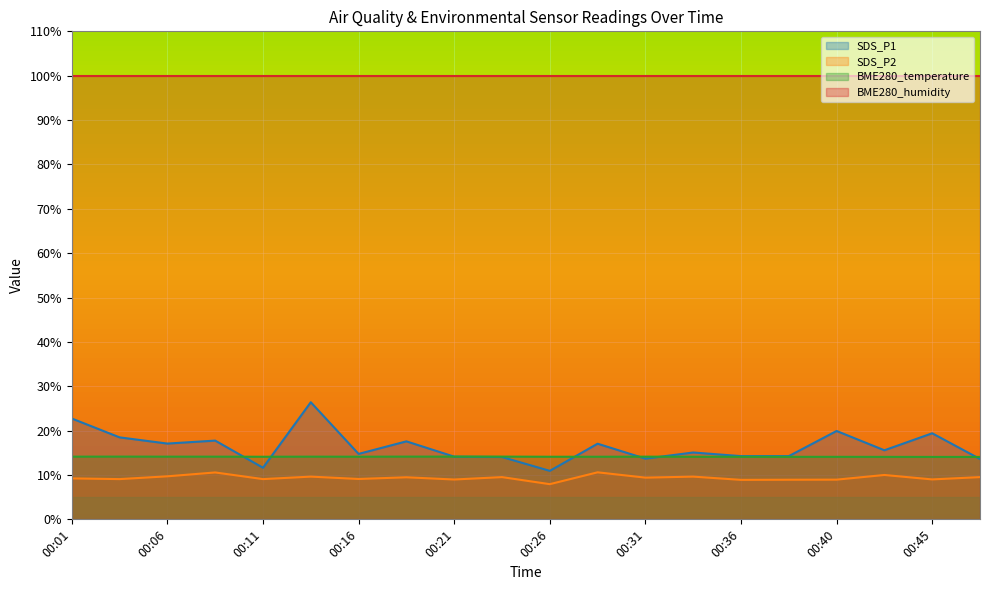

What is the total value across all series at 00:18?

41.2